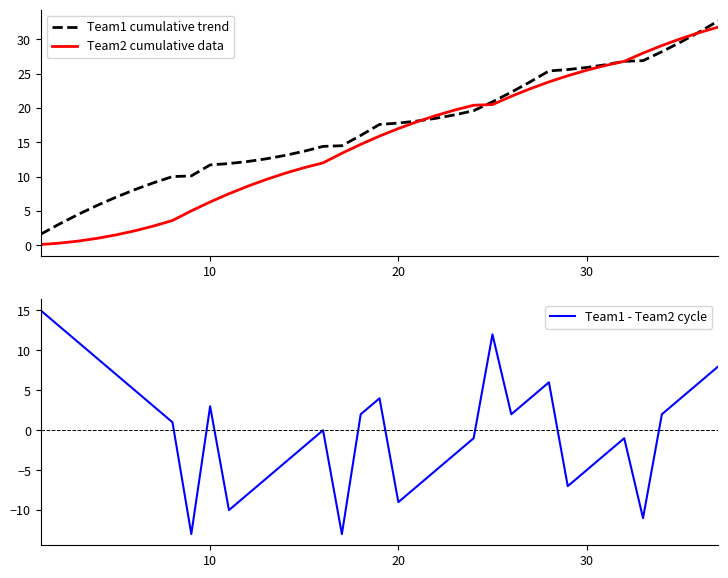

True or false: Team2 cumulative data has a value of 36.0 at 30.

False